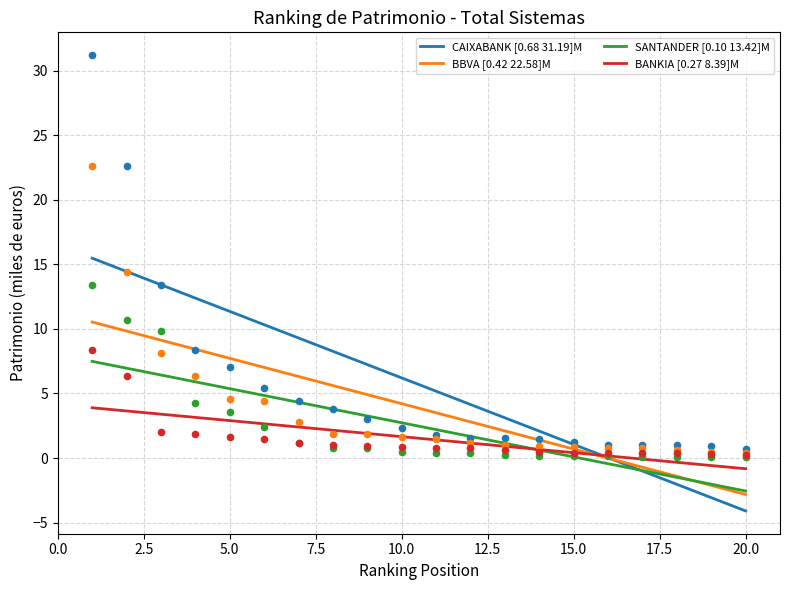

Is the value of BANKIA at 7 greater than the value of SANTANDER at 15?

Yes